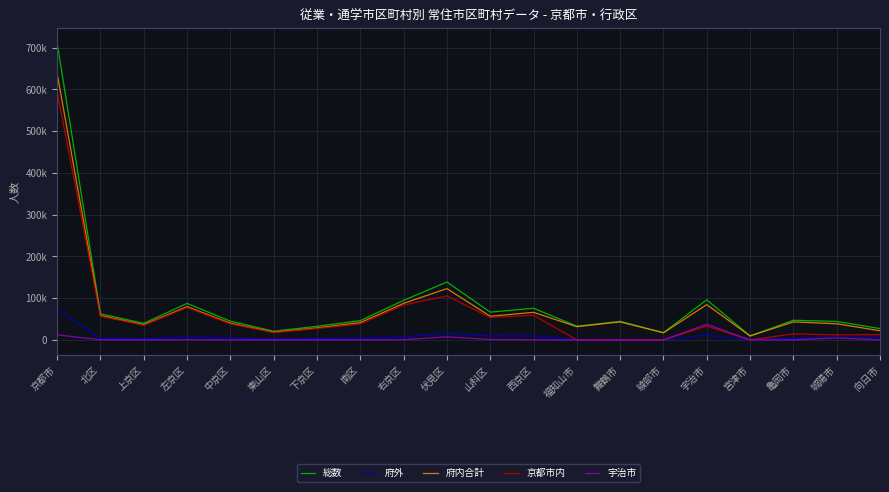

How many interior local valleys does the 府内合計 series have?

6